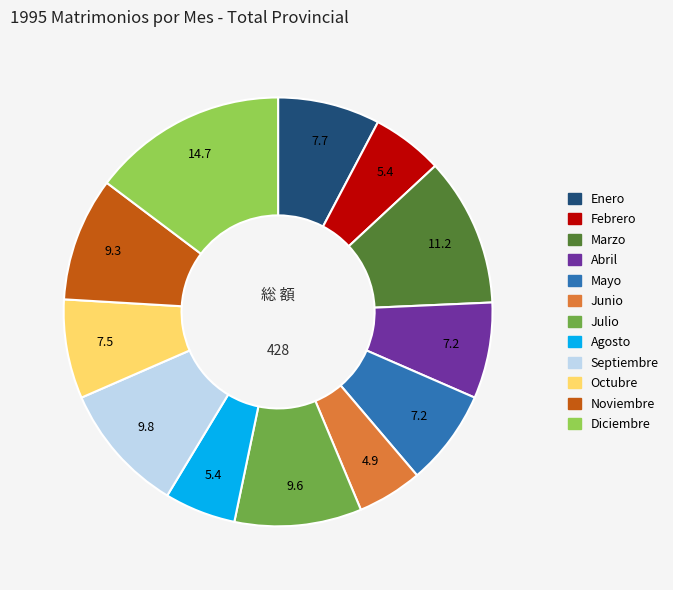

Between Octubre and Febrero, which is larger?

Octubre